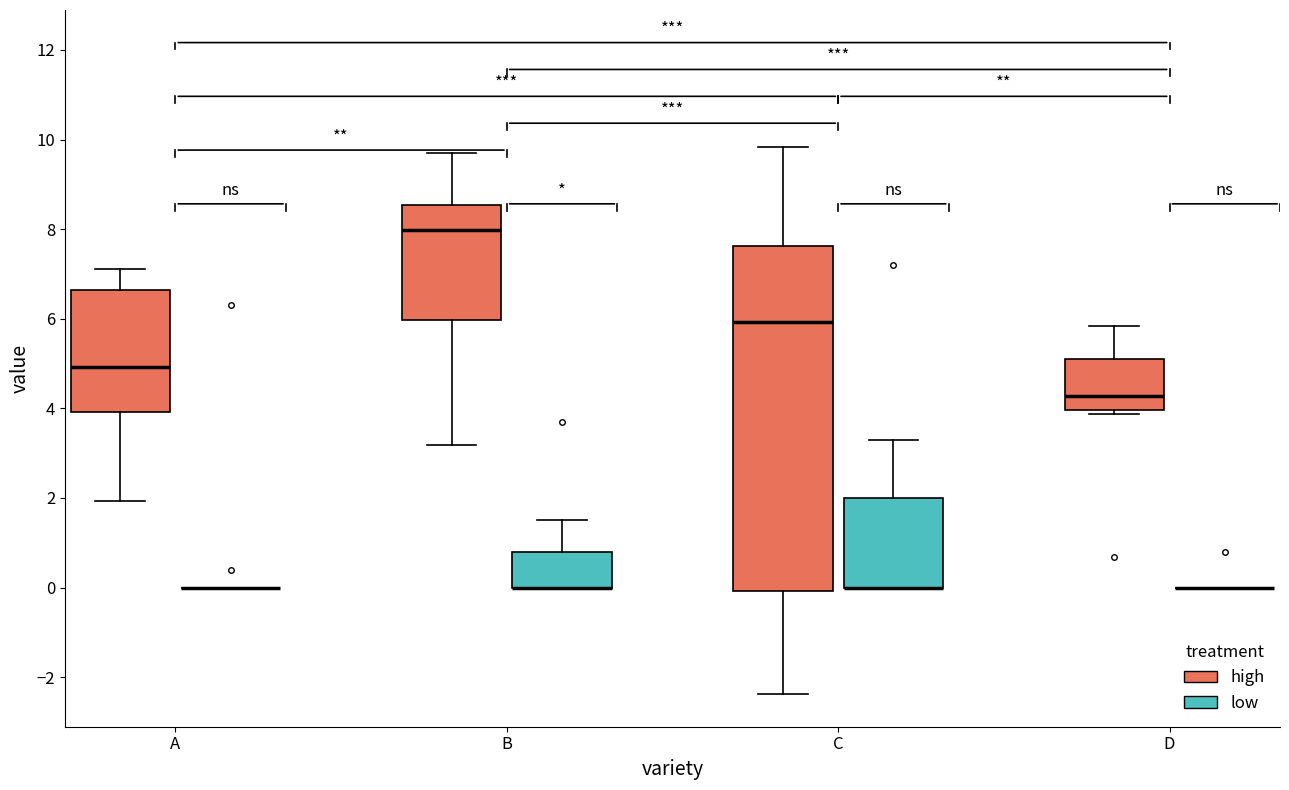

Reading left to right, read every box against the y-axis: the position of its median line, the range the box covers, and the ends of its whiskers. The values are not printed on the chart, so give them approximately, as read against the axis.

A (high): median 5.0, box 4.0 to 6.6, whiskers 2.0 to 7.2
A (low): box collapsed to a line at 0.0, whiskers 0.0 to 0.0
B (high): median 8.0, box 6.0 to 8.6, whiskers 3.2 to 9.6
B (low): median 0.0 (drawn on the box's lower edge), box 0.0 to 0.8, whiskers 0.0 to 1.6
C (high): median 6.0, box 0.0 to 7.6, whiskers -2.4 to 9.8
C (low): median 0.0 (drawn on the box's lower edge), box 0.0 to 2.0, whiskers 0.0 to 3.2
D (high): median 4.2, box 4.0 to 5.2, whiskers 3.8 to 5.8
D (low): box collapsed to a line at 0.0, whiskers 0.0 to 0.0